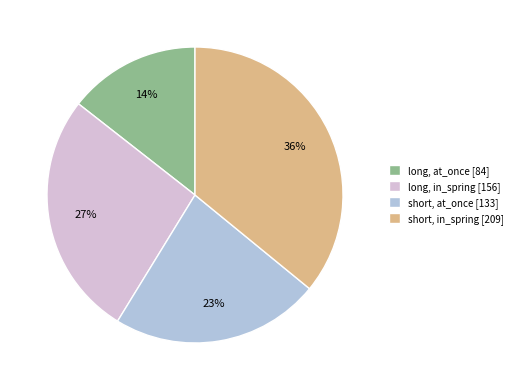

Is it true that short, at_once [133] is 23% of the pie?

True